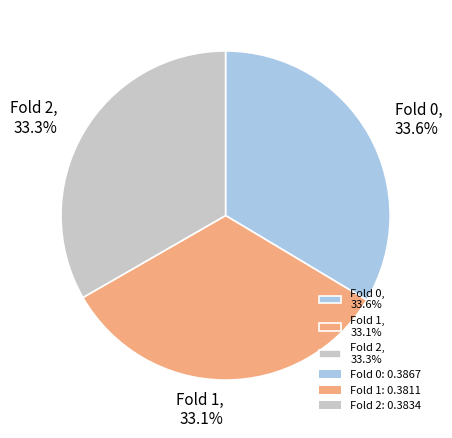

Rank the categories by value from lowest to highest.

Fold 1, 33.1%, Fold 2, 33.3%, Fold 0, 33.6%